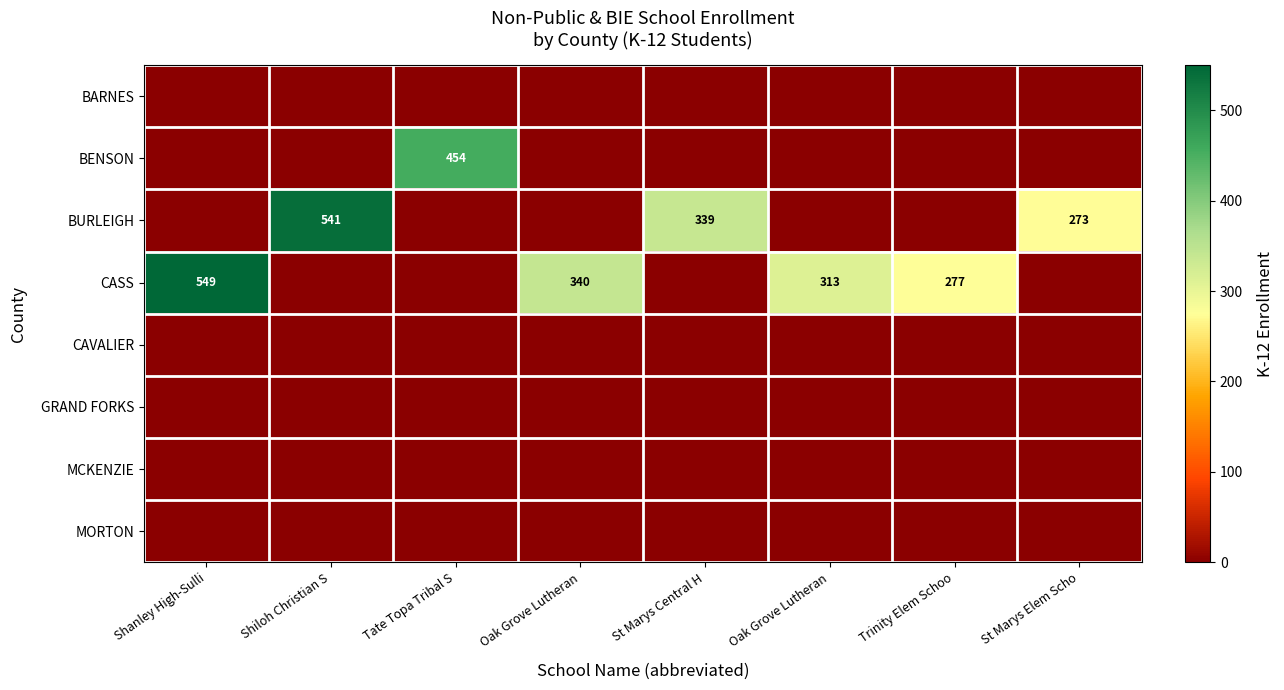

What is the maximum value shown in the chart?

549